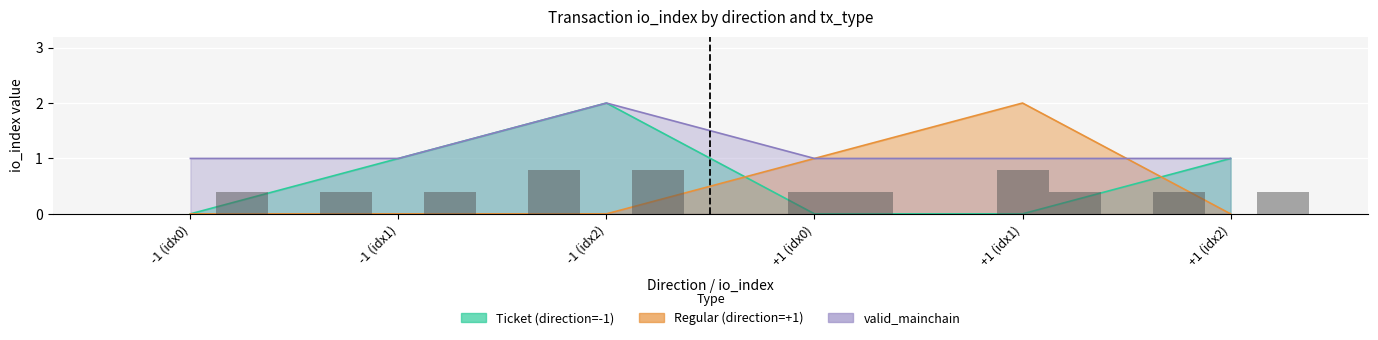

Where is Ticket nearest to the value 1?

1